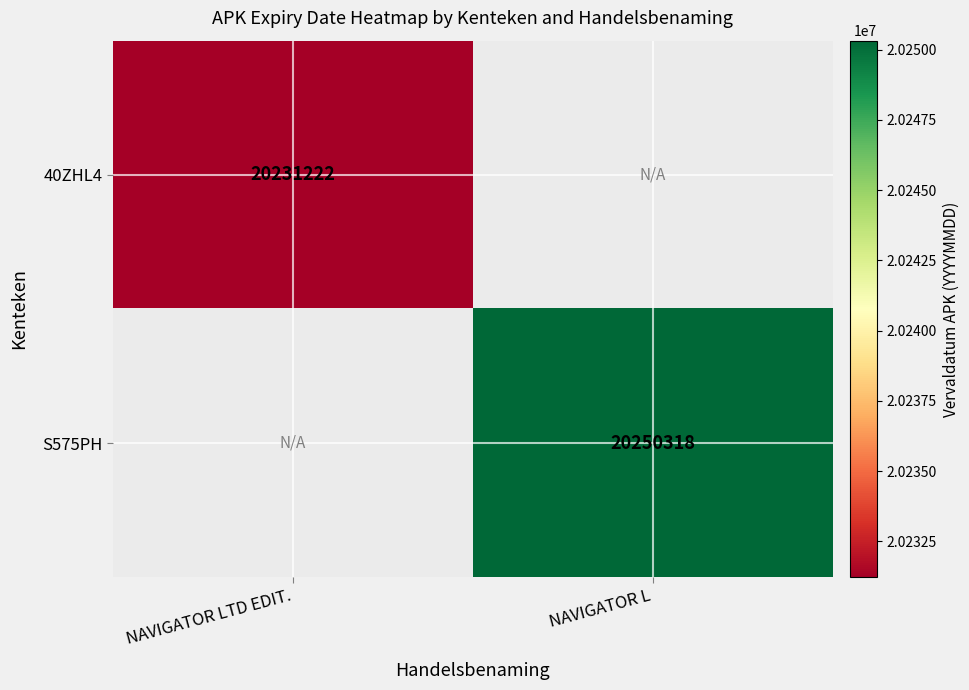

True or false: 40ZHL4 has a value of 30072519 at NAVIGATOR LTD EDIT..

False